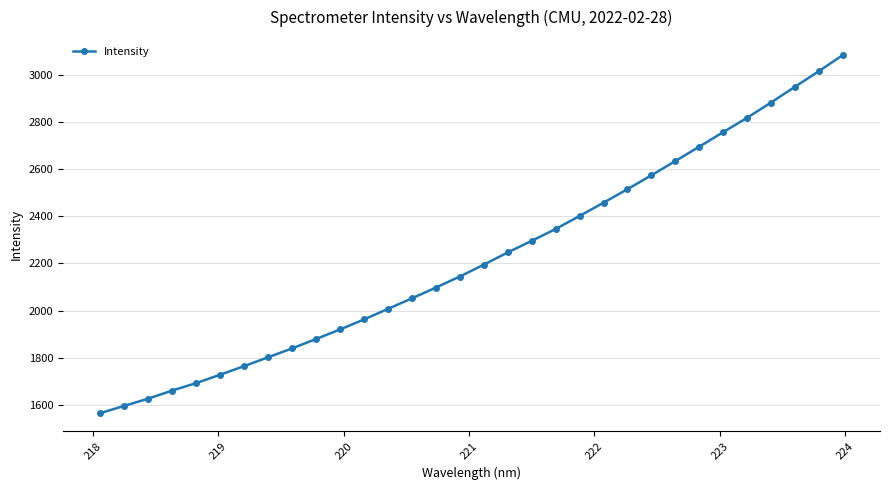

What is the greatest value displayed?

3084.5